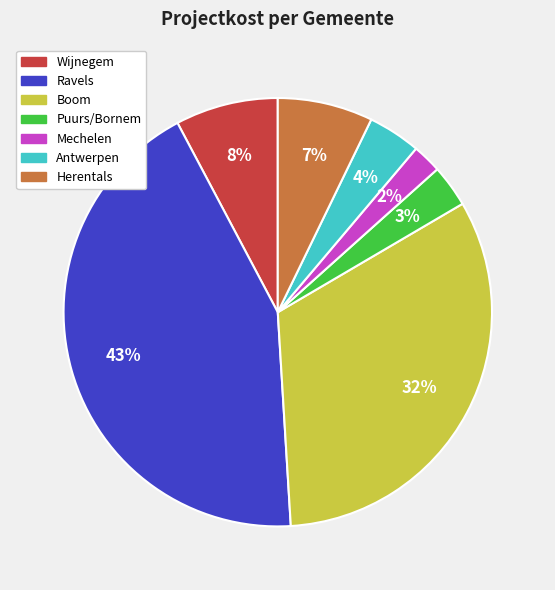

Between Boom and Wijnegem, which is larger?

Boom